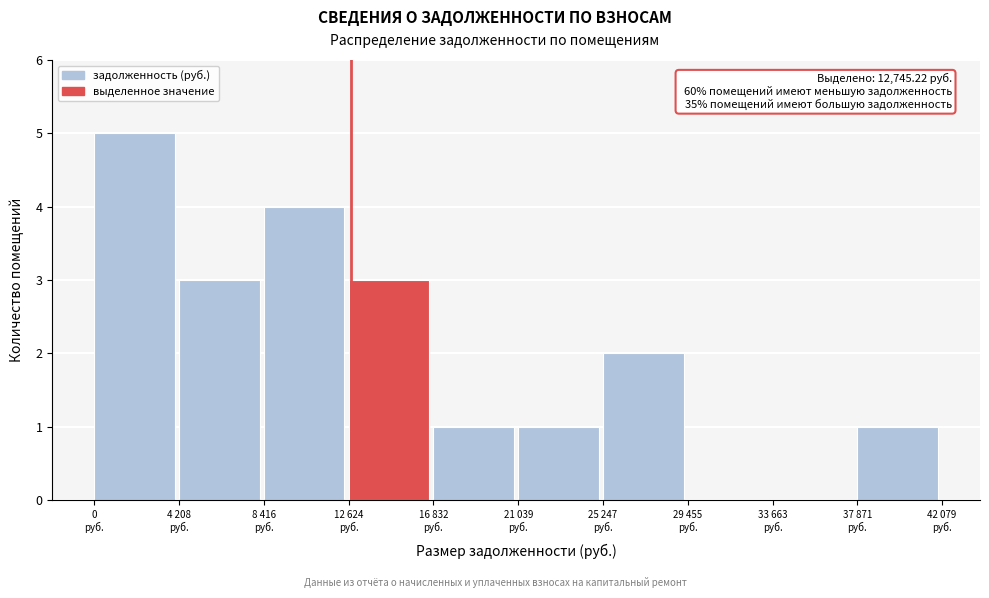

What is the sum of all values?

20